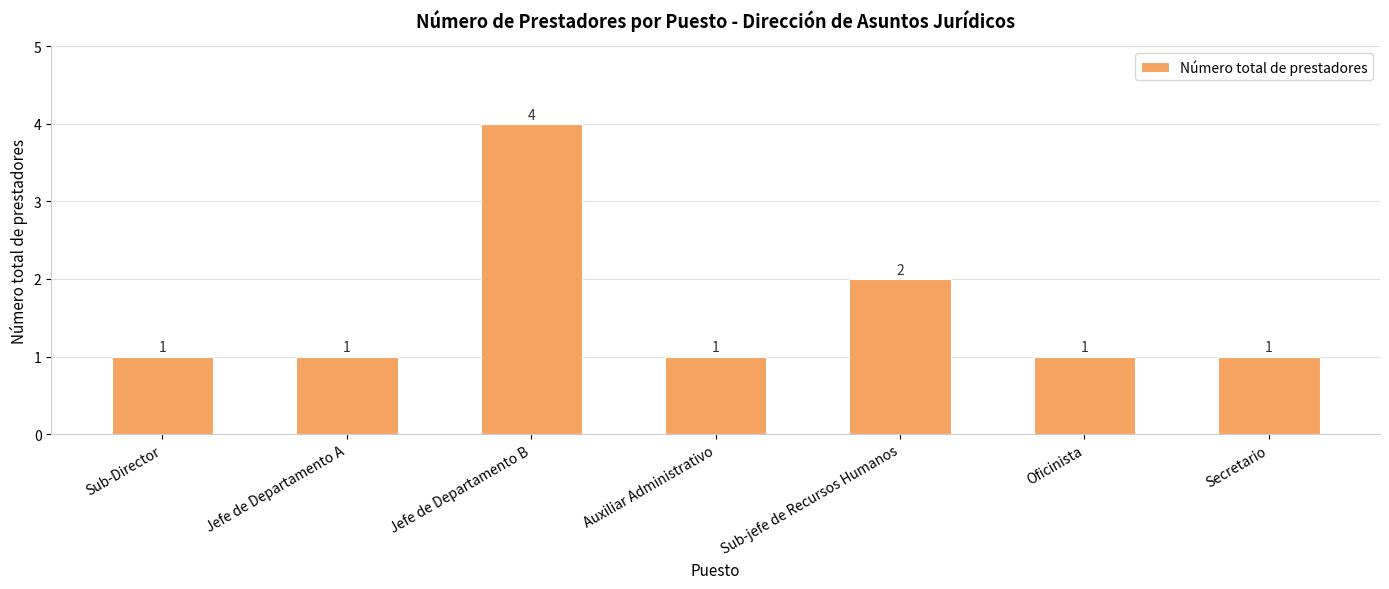

What position from the left is Jefe de Departamento A?

2